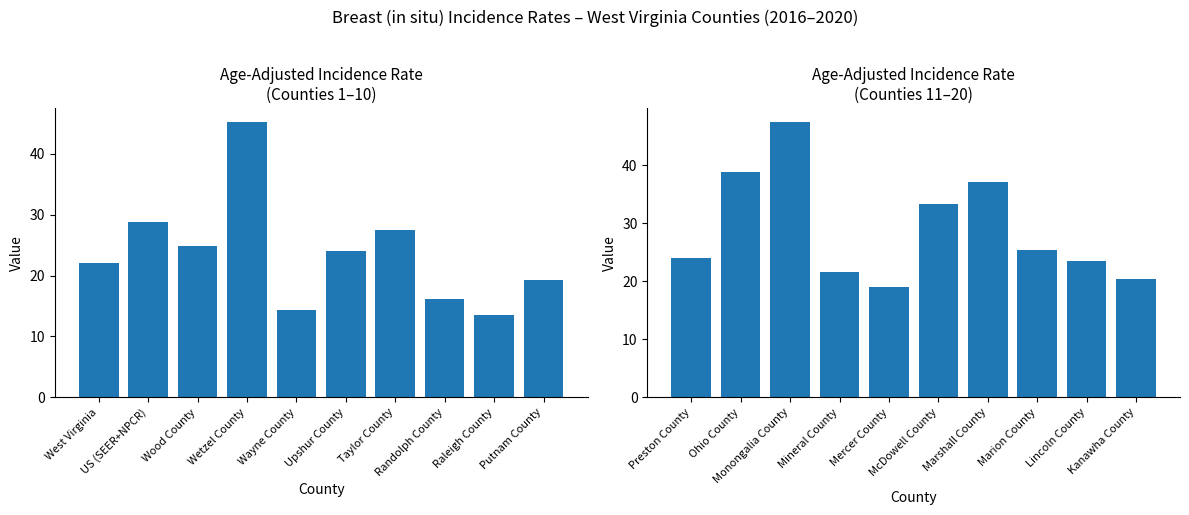

What is the greatest value displayed?

47.5